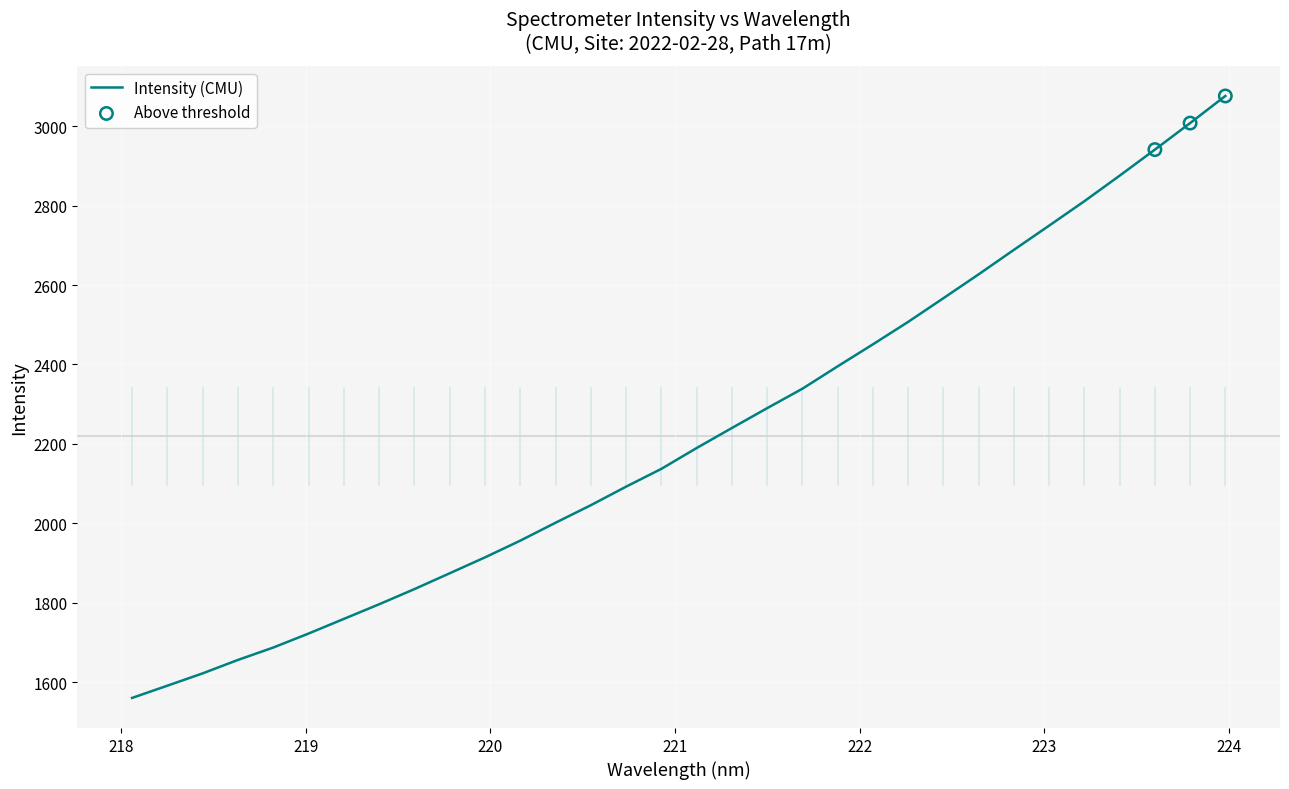

What is the difference between the maximum and minimum values?

1515.0